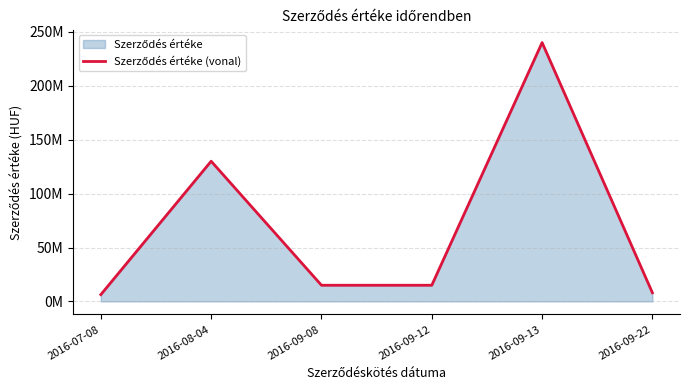

At which category does the chart reach its minimum across all series?

2016-07-08